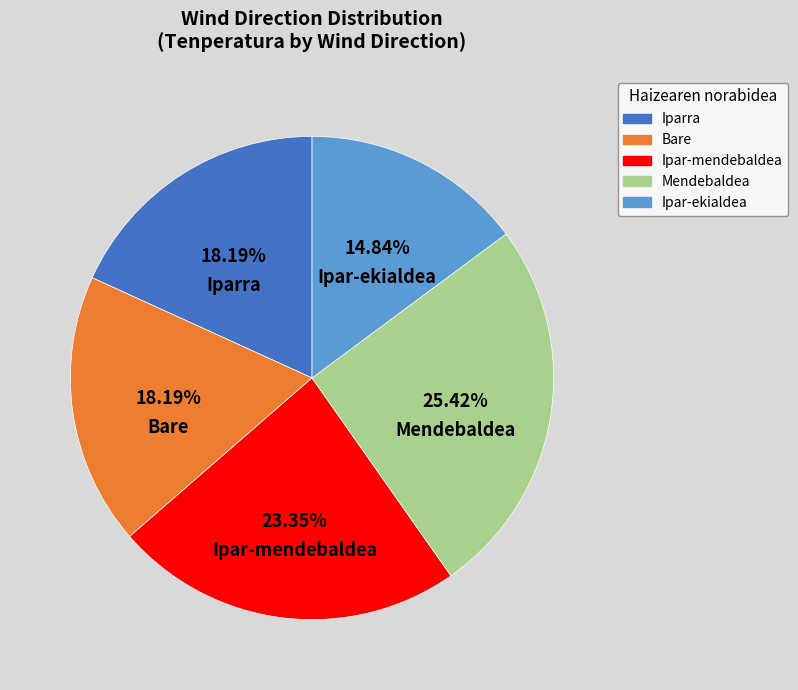

Is it true that Ipar-ekialdea is 15% of the pie?

True